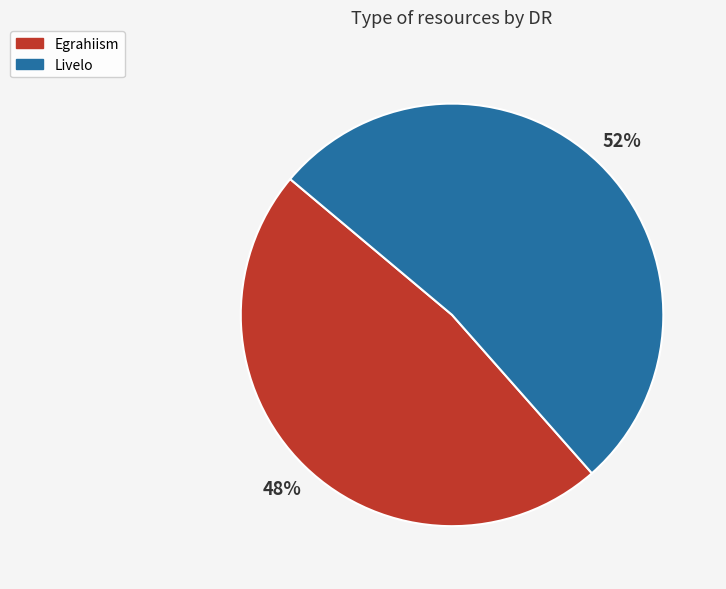

Rank the categories by value from lowest to highest.

Egrahiism, Livelo